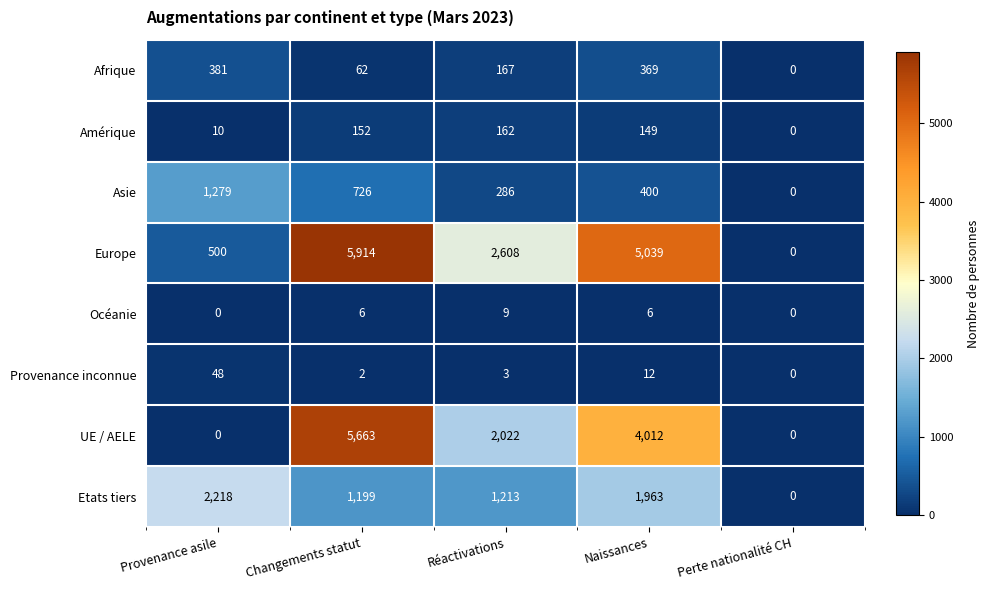

Where does the Afrique series first go above 167?

Provenance asile